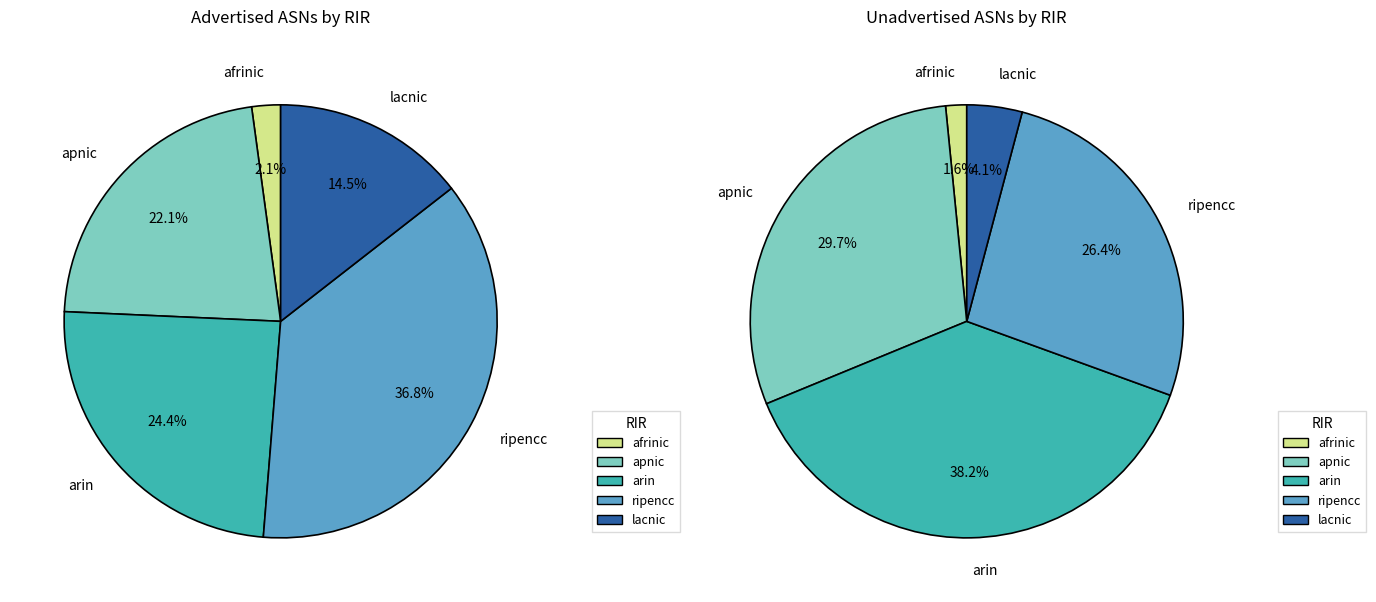

Which slice is the smallest?

afrinic